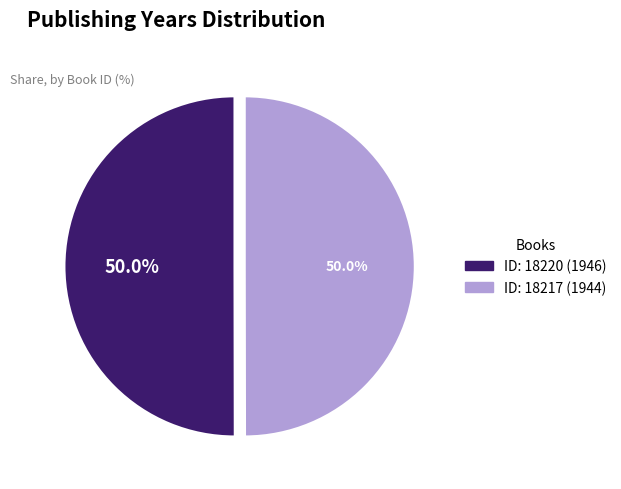

How many slices are in this pie chart?

2